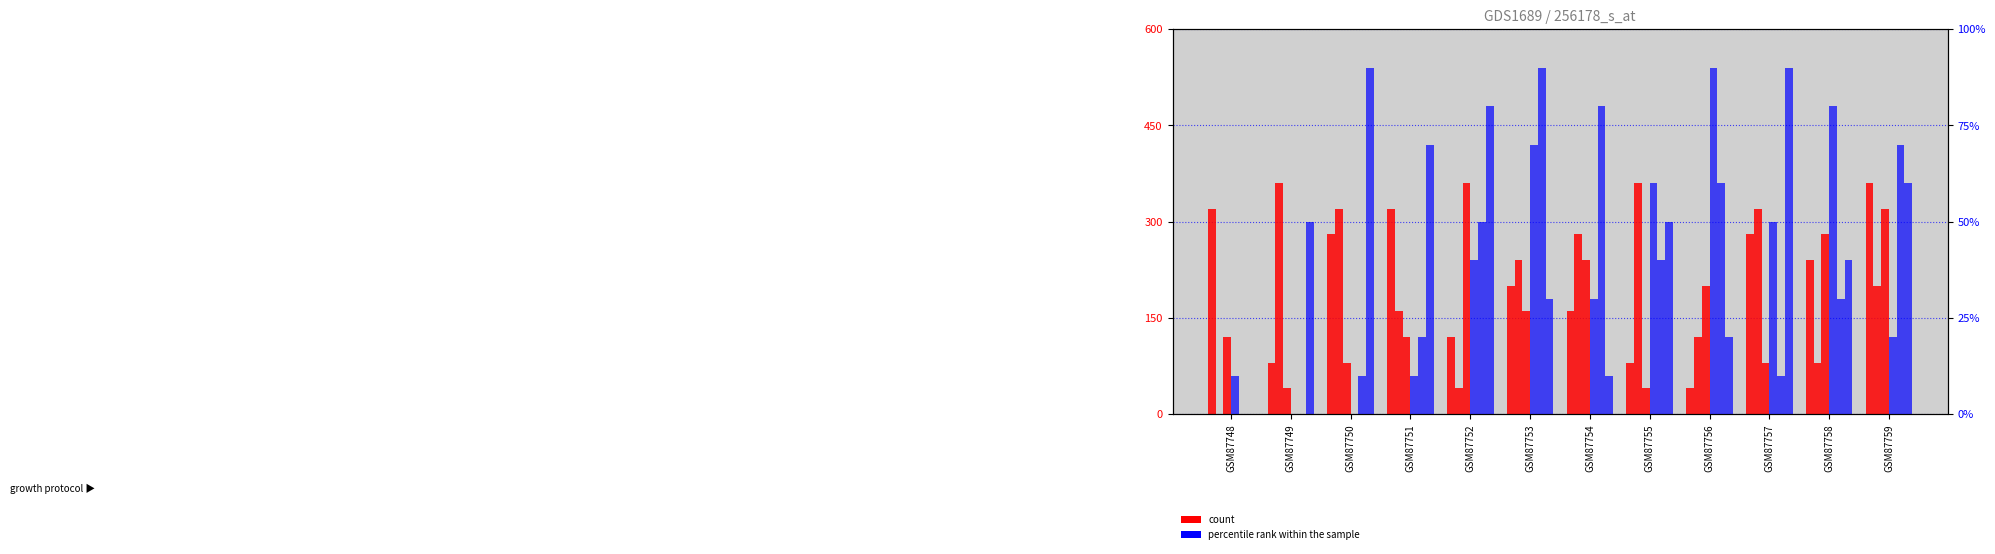

True or false: col_2 has a value of 360 at GSM87759.

True